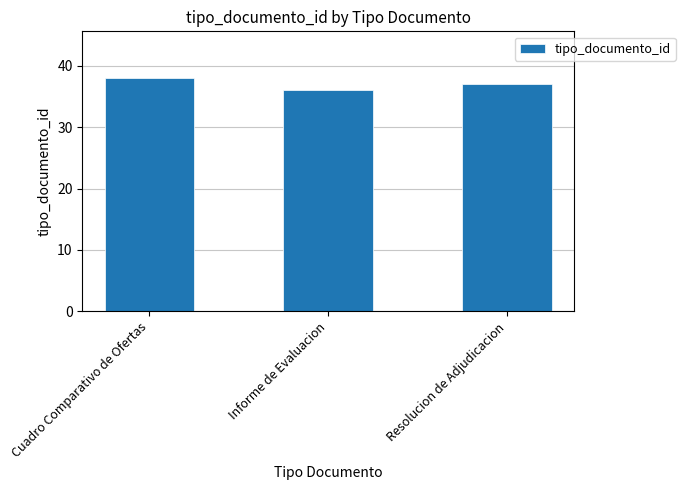

Which label corresponds to the smallest value in the chart?

Informe de Evaluacion